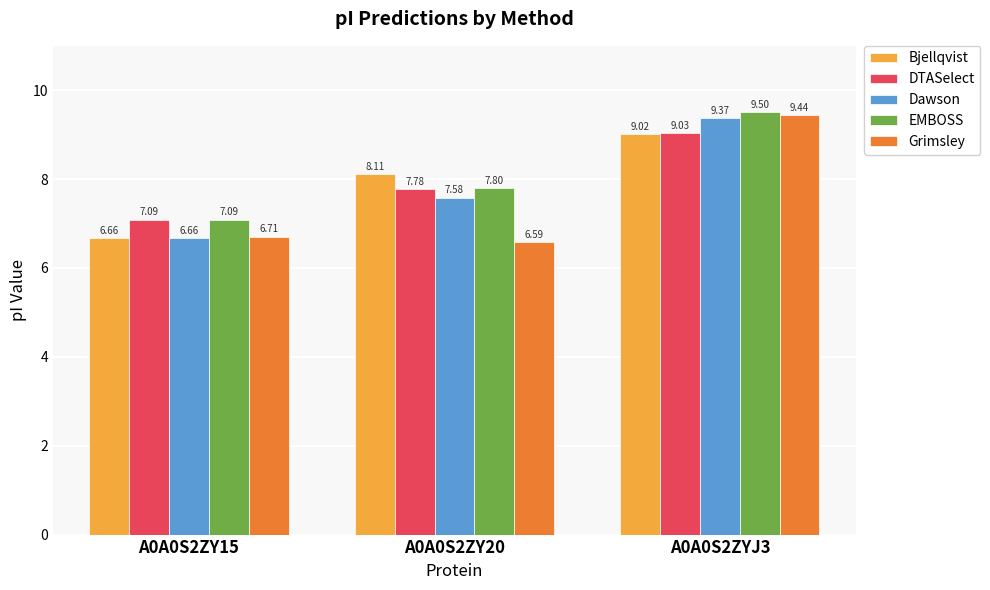

What are all the series names shown in the legend?

Bjellqvist, DTASelect, Dawson, EMBOSS, Grimsley